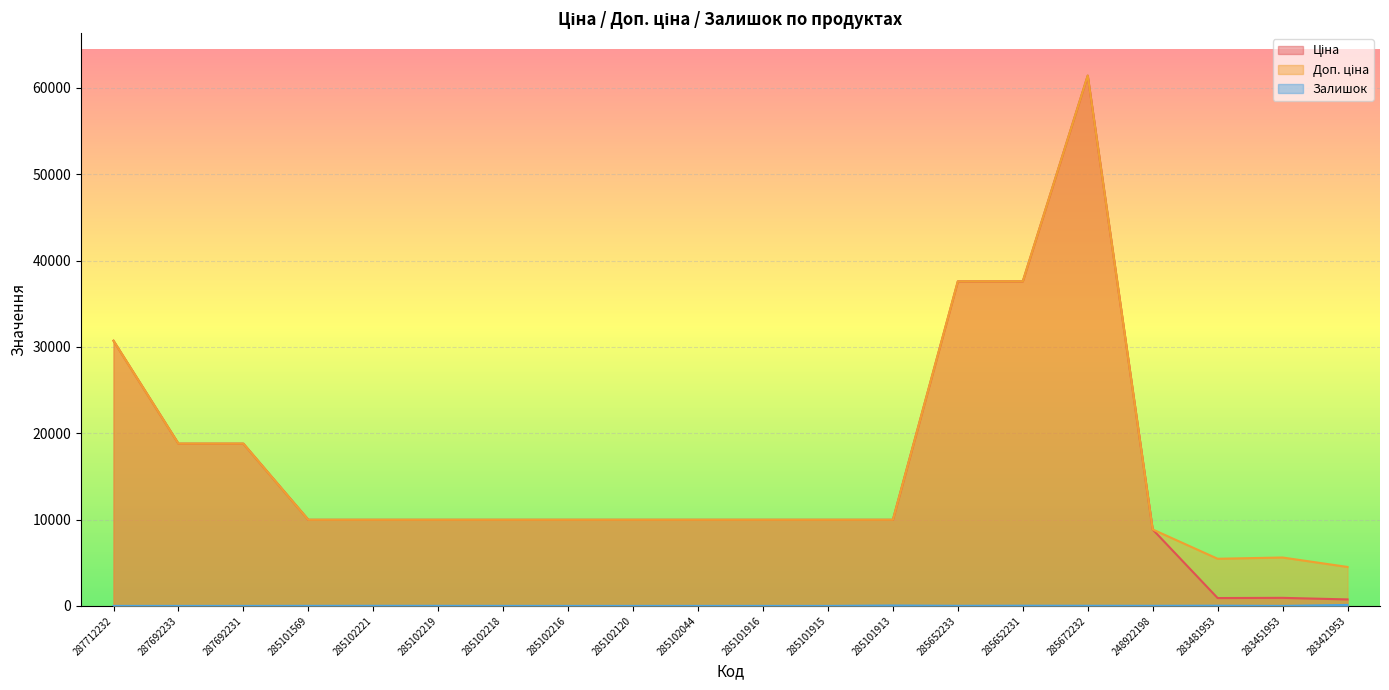

In Доп. ціна, how many points are lower than both neighbors (excluding endpoints)?

1